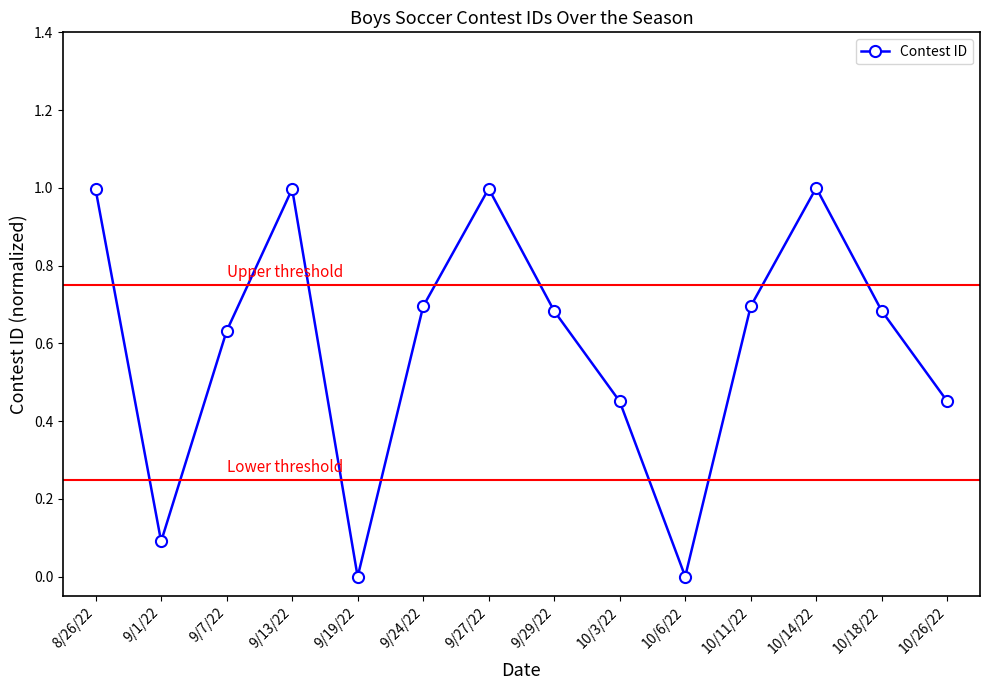

What is the sum of all values?

8.4